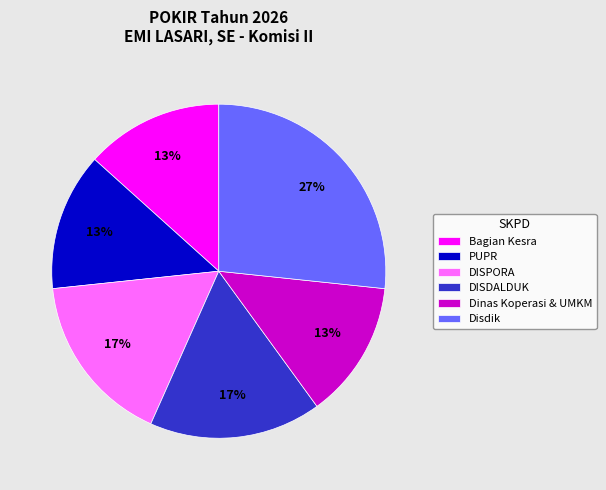

True or false: PUPR accounts for 1% of the total.

False